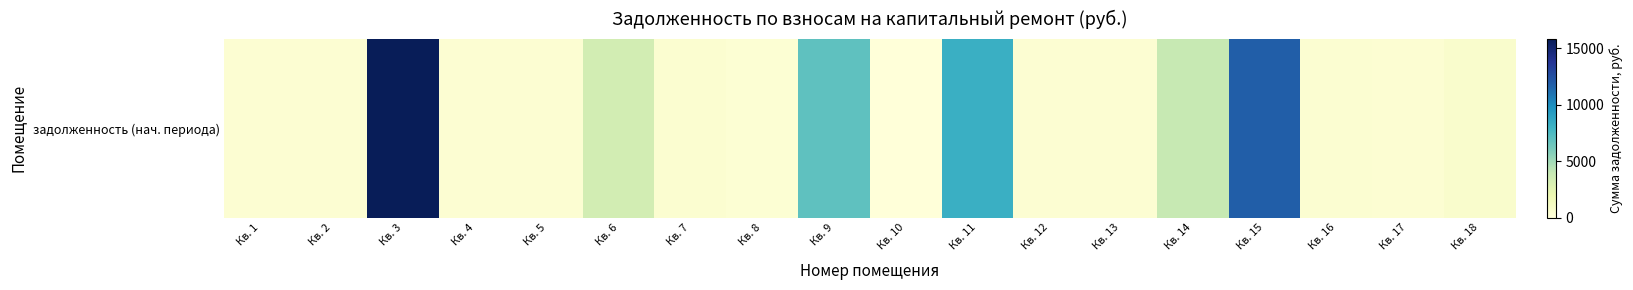

What is the difference between the values at Кв. 3 and Кв. 4?

15497.4